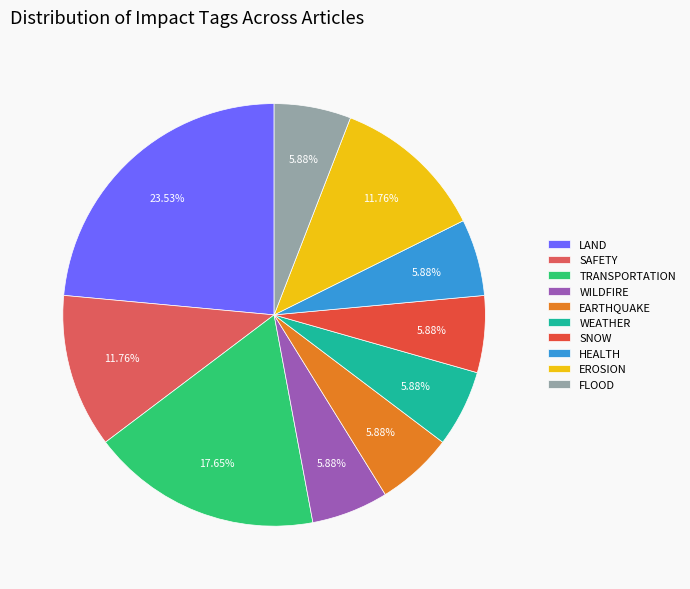

The FLOOD slice represents 1% of the pie. True or false?

False